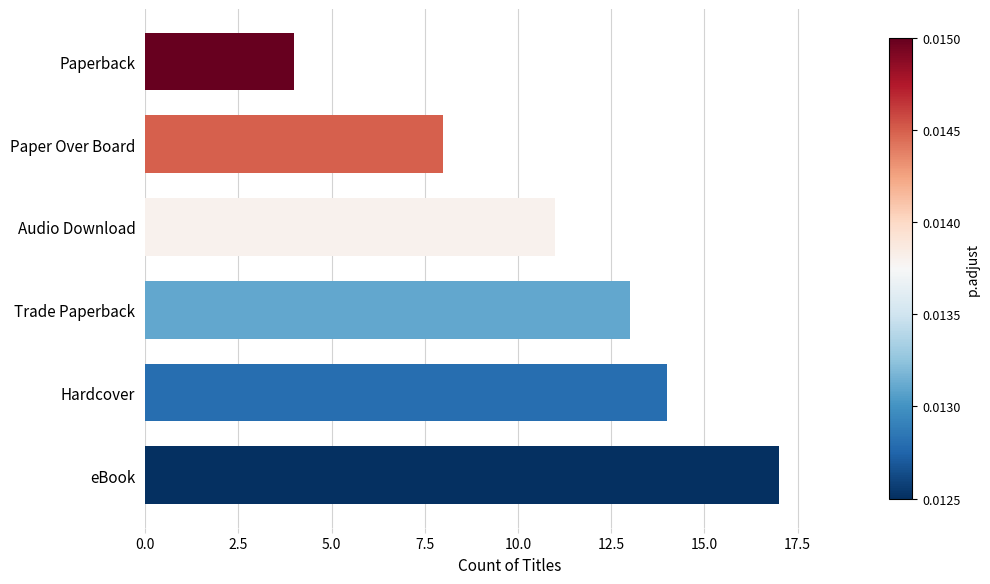

What is the average value?

11